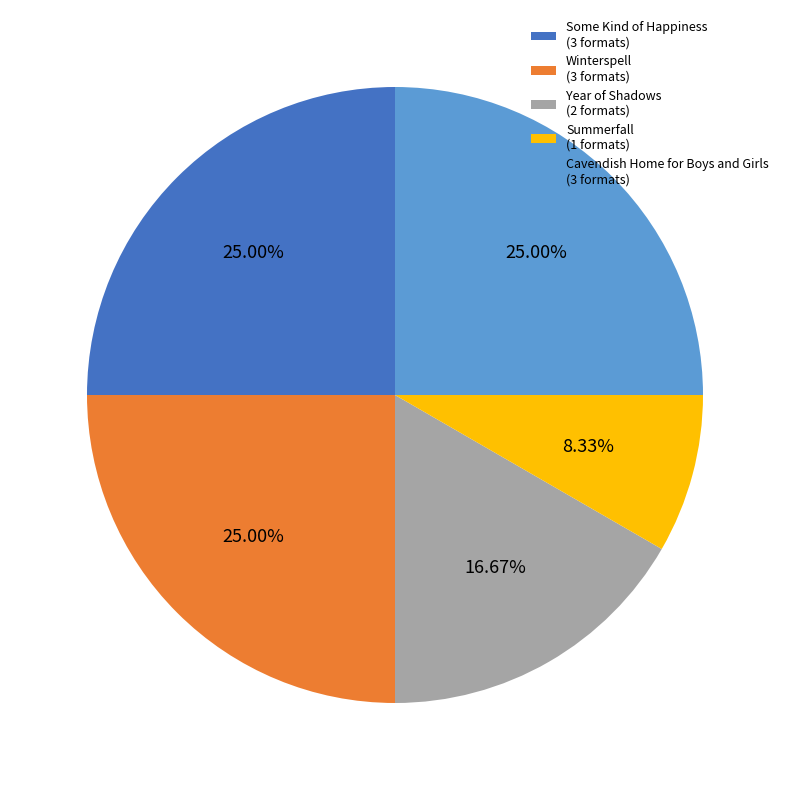

Between Year of Shadows (2 formats) and Winterspell (3 formats), which is larger?

Winterspell (3 formats)